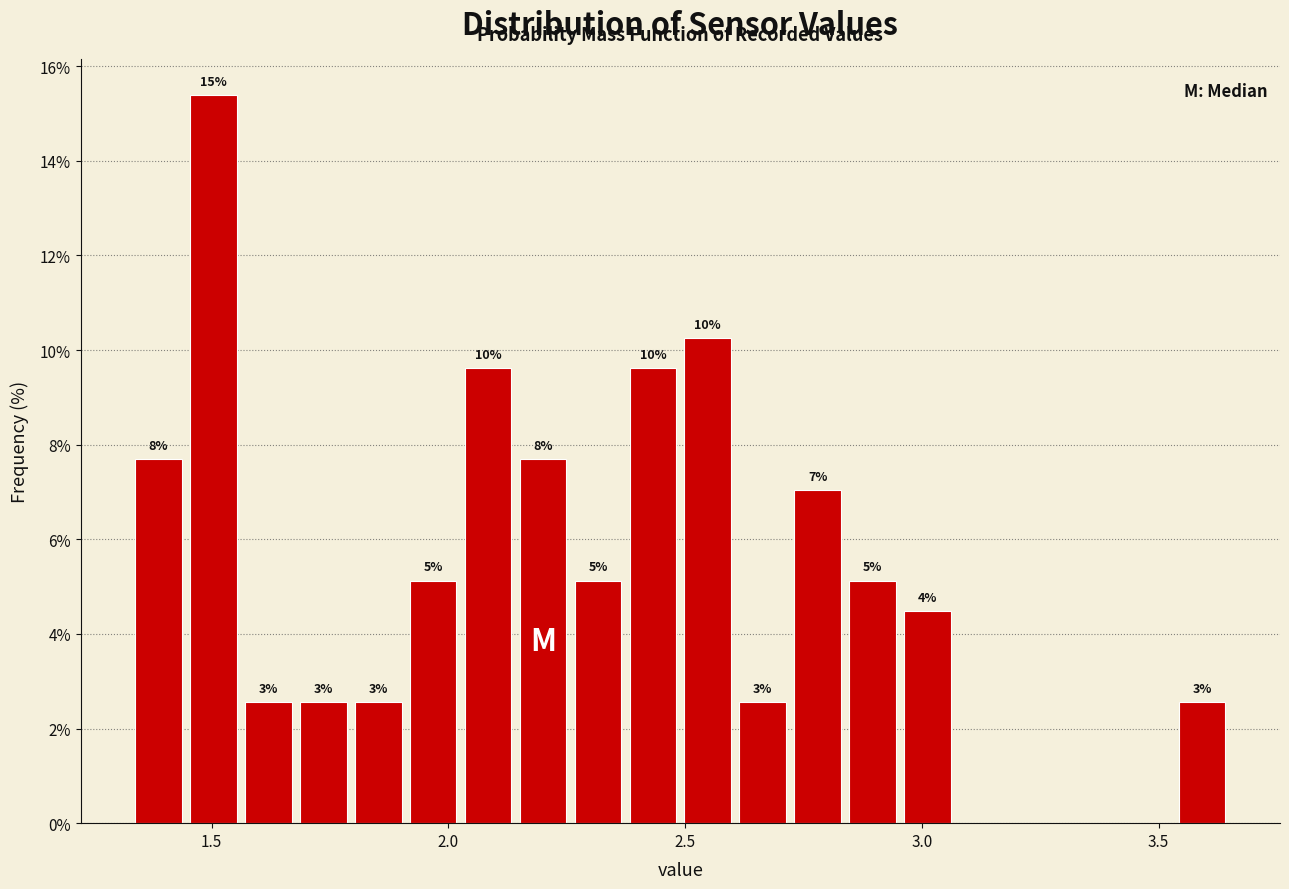

Read against the x-axis, roughly where is the centre of the tallest bar?

1.50